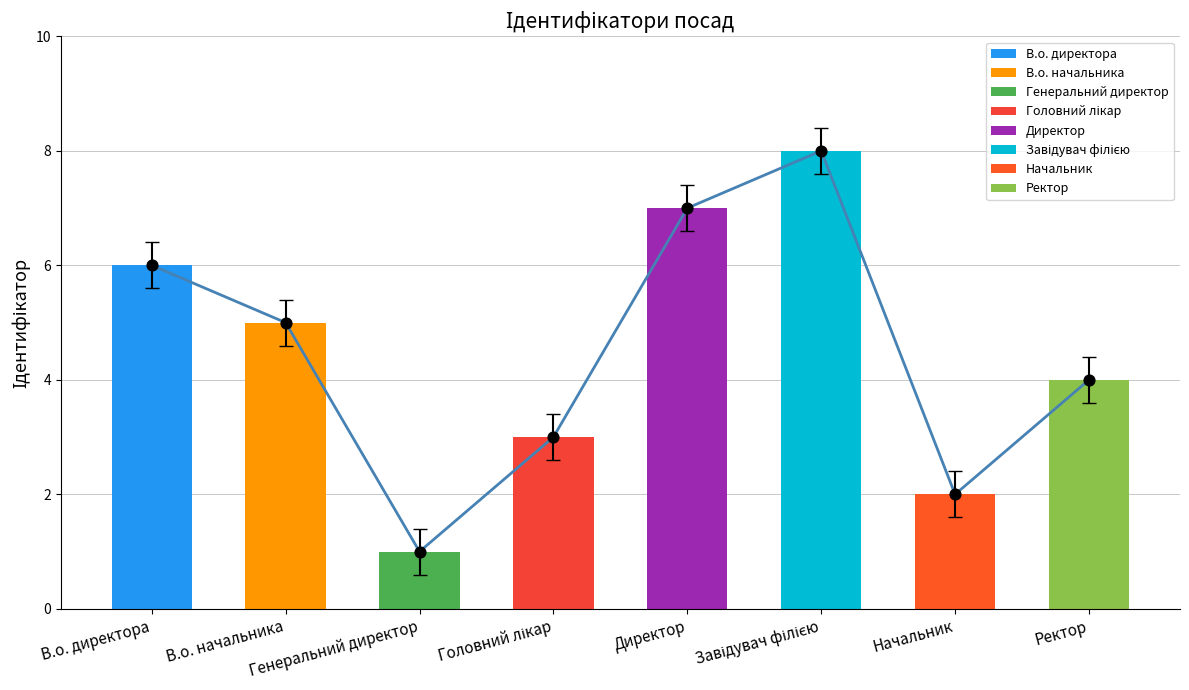

Approximately how many times larger is the value at Начальник compared to Генеральний директор?

2.0